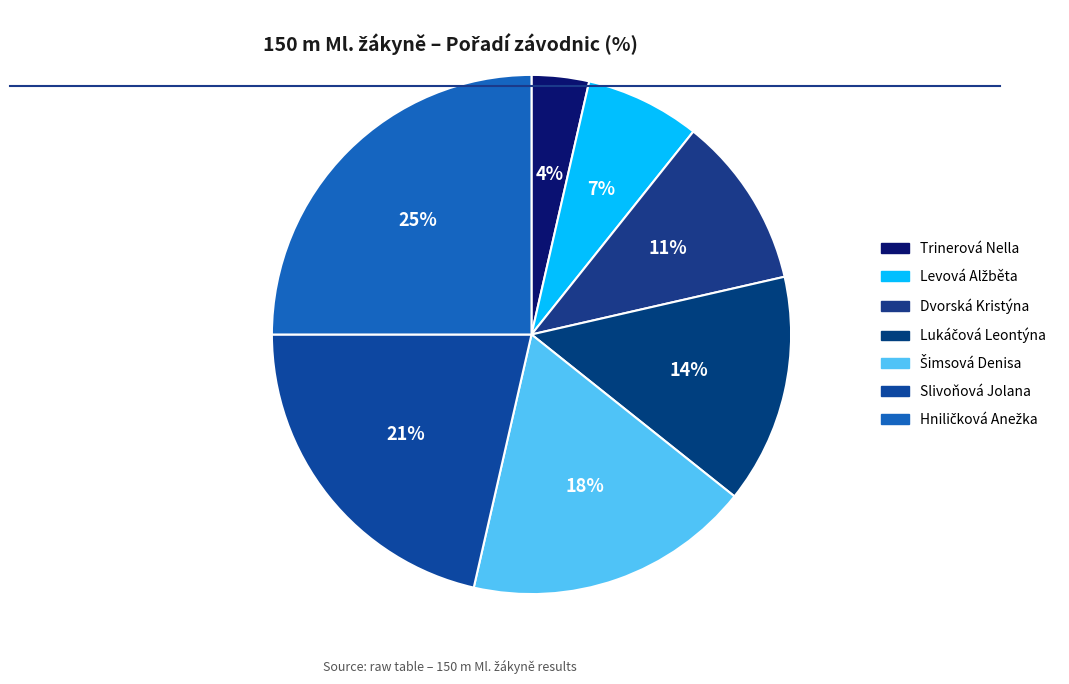

The Levová Alžběta slice represents 7% of the pie. True or false?

True